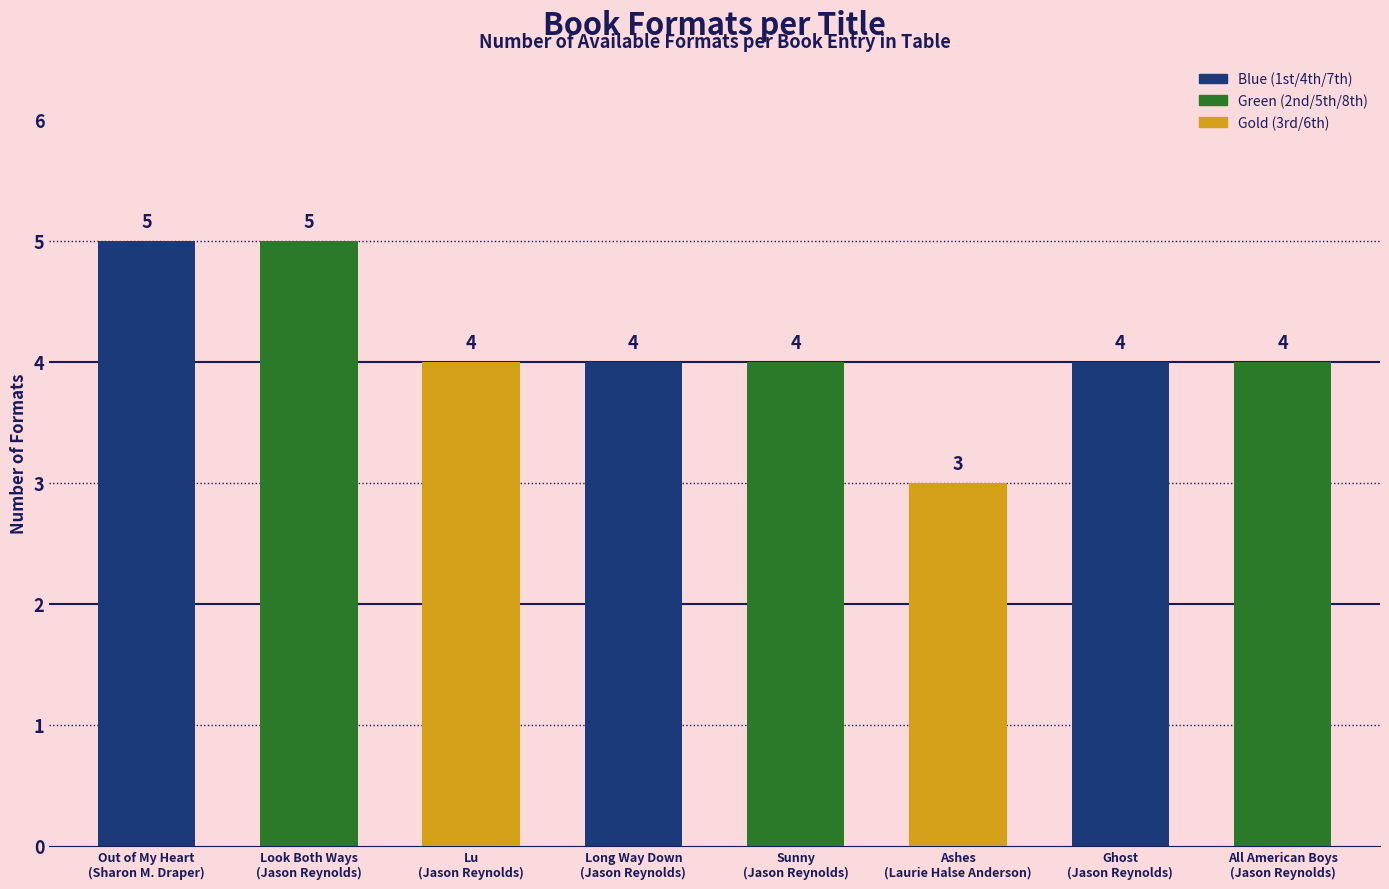

Reading left to right, what are all the values shown in this chart?

5	5	4	4	4	3	4	4